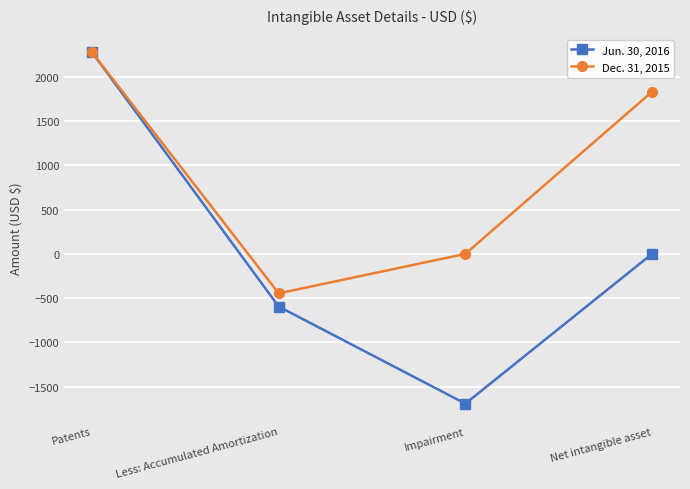

What is the total value across all series at Less: Accumulated Amortization?

-1041